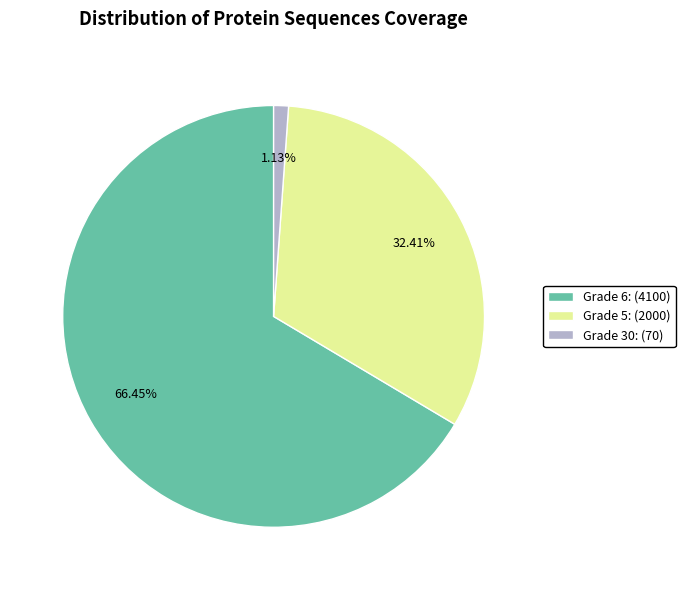

Rank the categories by value from lowest to highest.

Grade 30: (70), Grade 5: (2000), Grade 6: (4100)